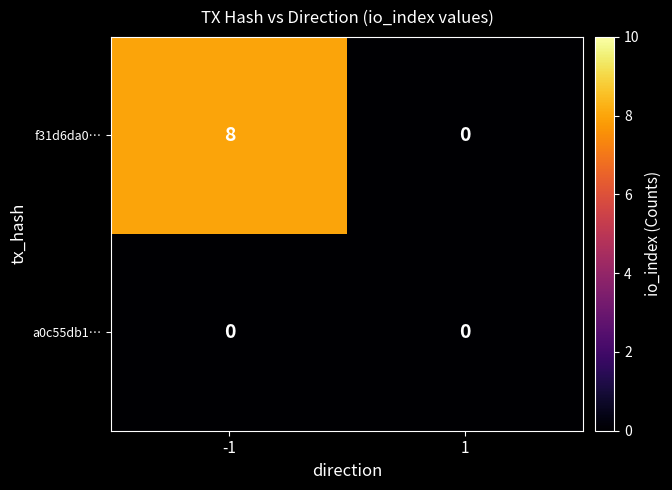

Which series has the widest spread of values?

f31d6da0…